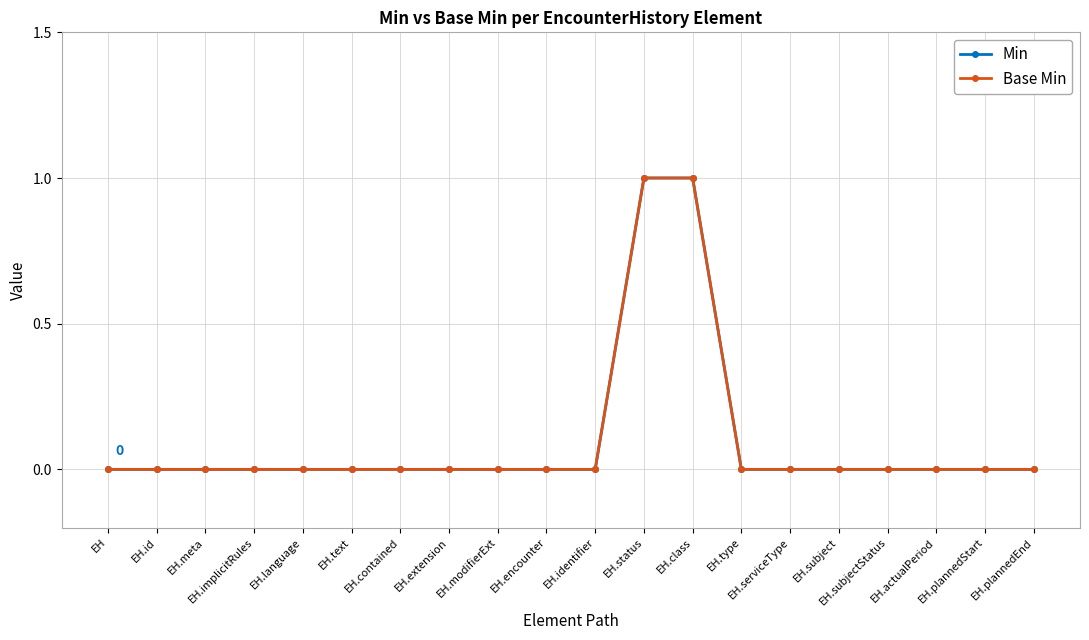

True or false: Base Min has more than 1 interior local peaks.

False